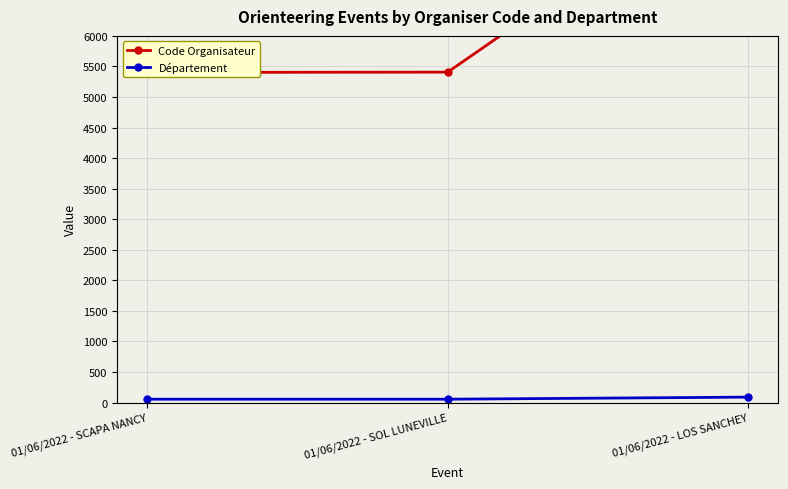

What value does the Département series have at 01/06/2022 - SCAPA NANCY?

54